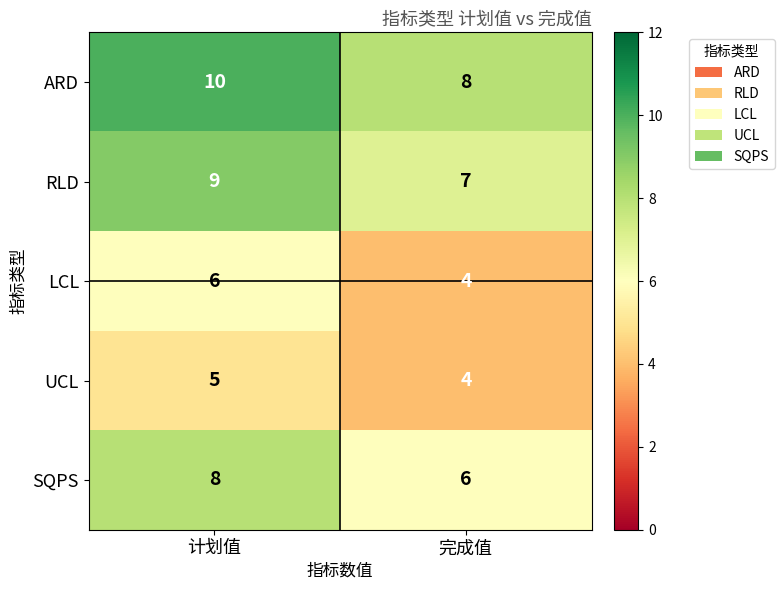

Reading left to right, extract all data points from this chart.

ARD: 计划值=10	完成值=8
RLD: 计划值=9	完成值=7
LCL: 计划值=6	完成值=4
UCL: 计划值=5	完成值=4
SQPS: 计划值=8	完成值=6